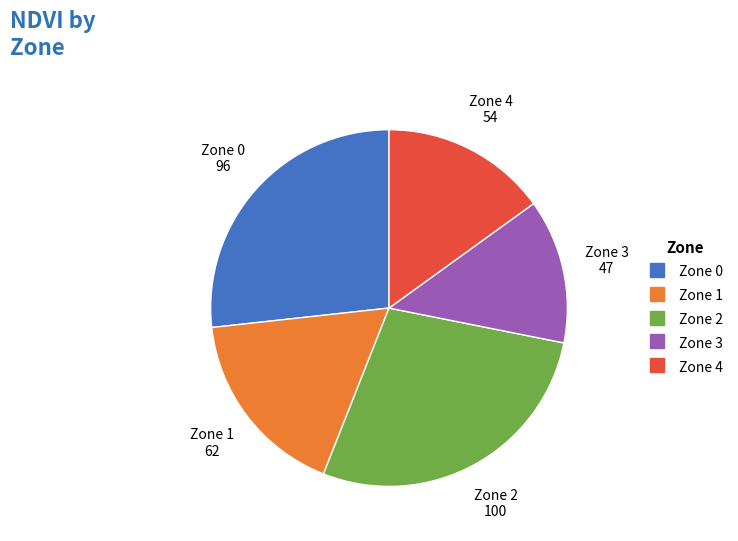

How many slices are in this pie chart?

5